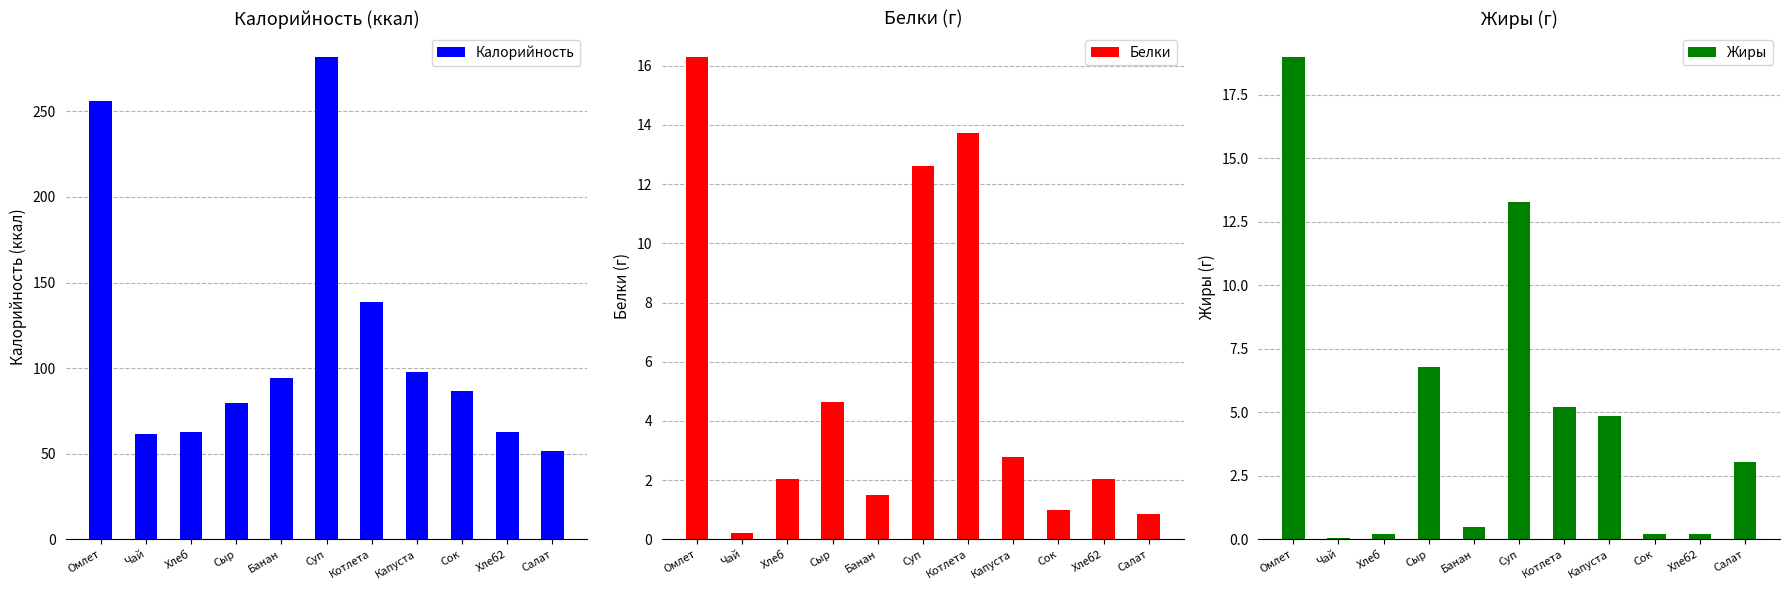

Reading left to right, transcribe all the data shown in this chart.

Калорийность: 256.2	61.3	62.5	79.8	94.5	281.7	138.4	97.8	86.6	62.5	51.4
Белки: 16.3	0.2	2.0	4.6	1.5	12.6	13.7	2.8	1.0	2.0	0.9
Жиры: 19.0	0.1	0.2	6.8	0.5	13.3	5.2	4.8	0.2	0.2	3.0